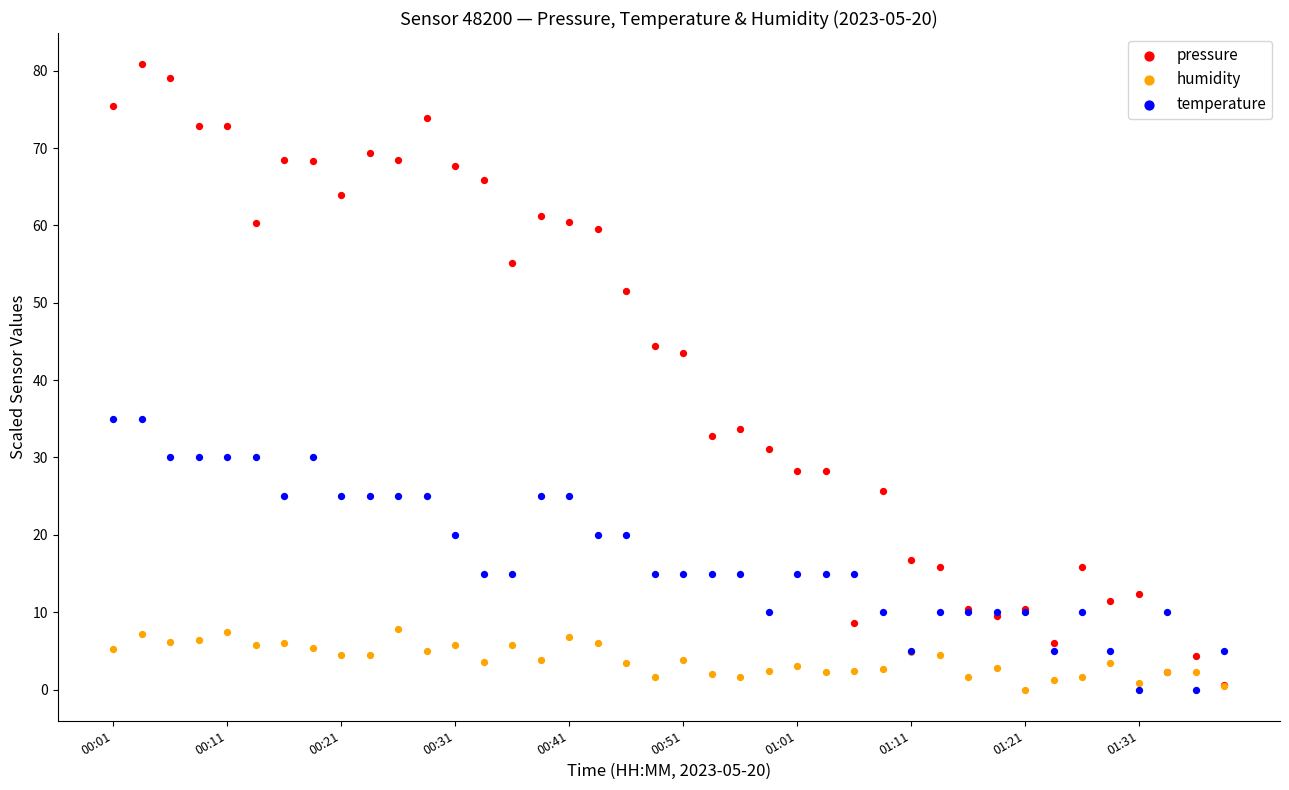

What are all the series names shown in the legend?

pressure, humidity, temperature